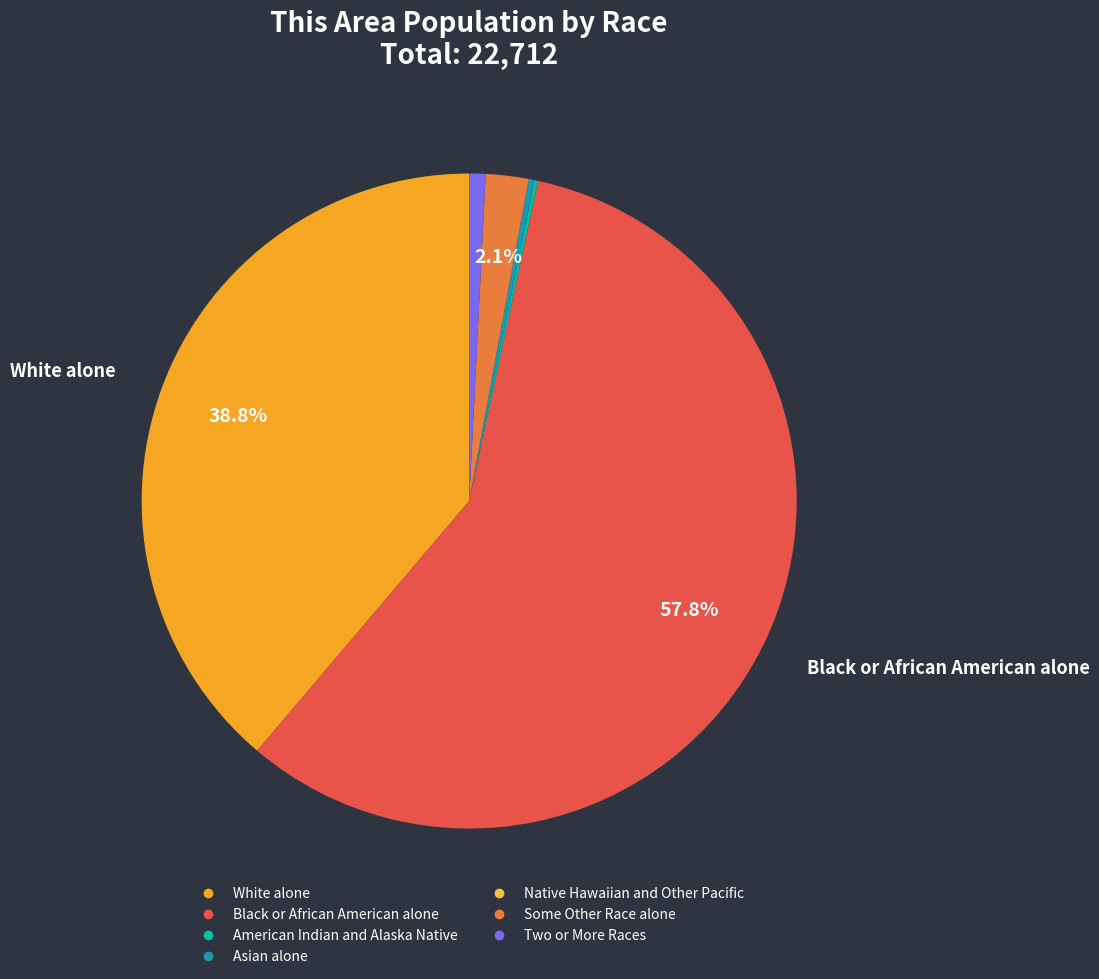

Which slice is the largest?

Black or African American alone